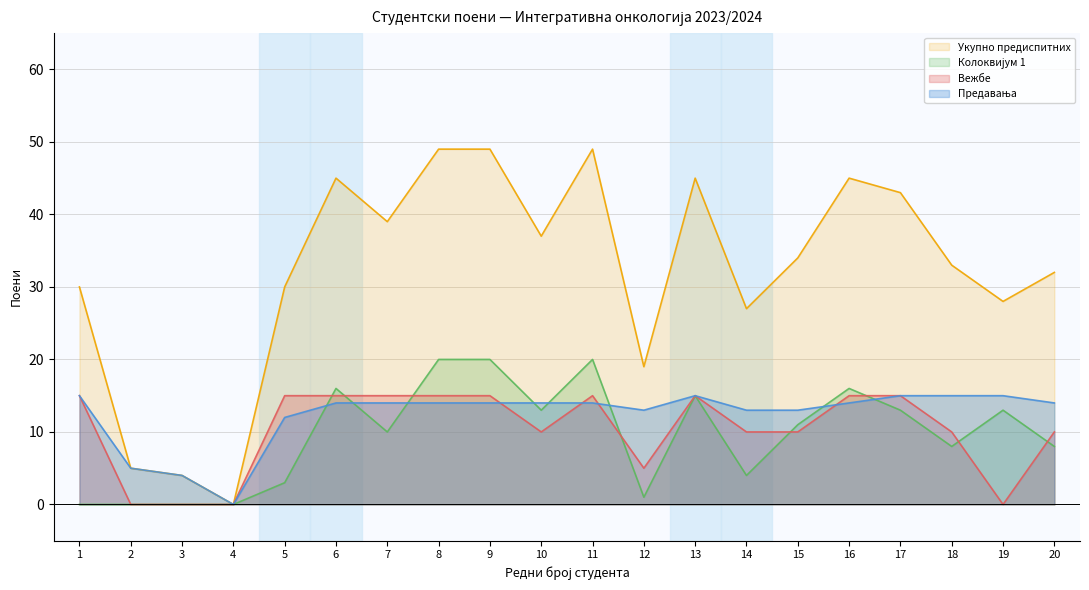

Where does the Колоквијум 1 series first go above 11?

6